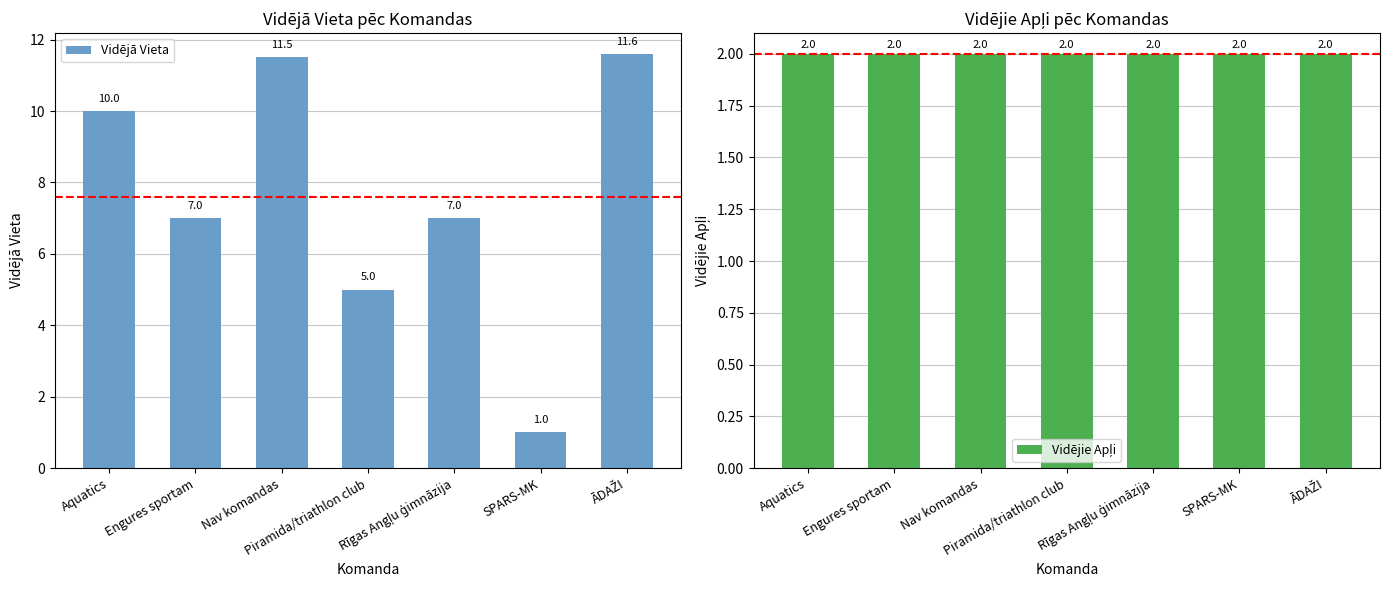

How many groups of bars are there?

7